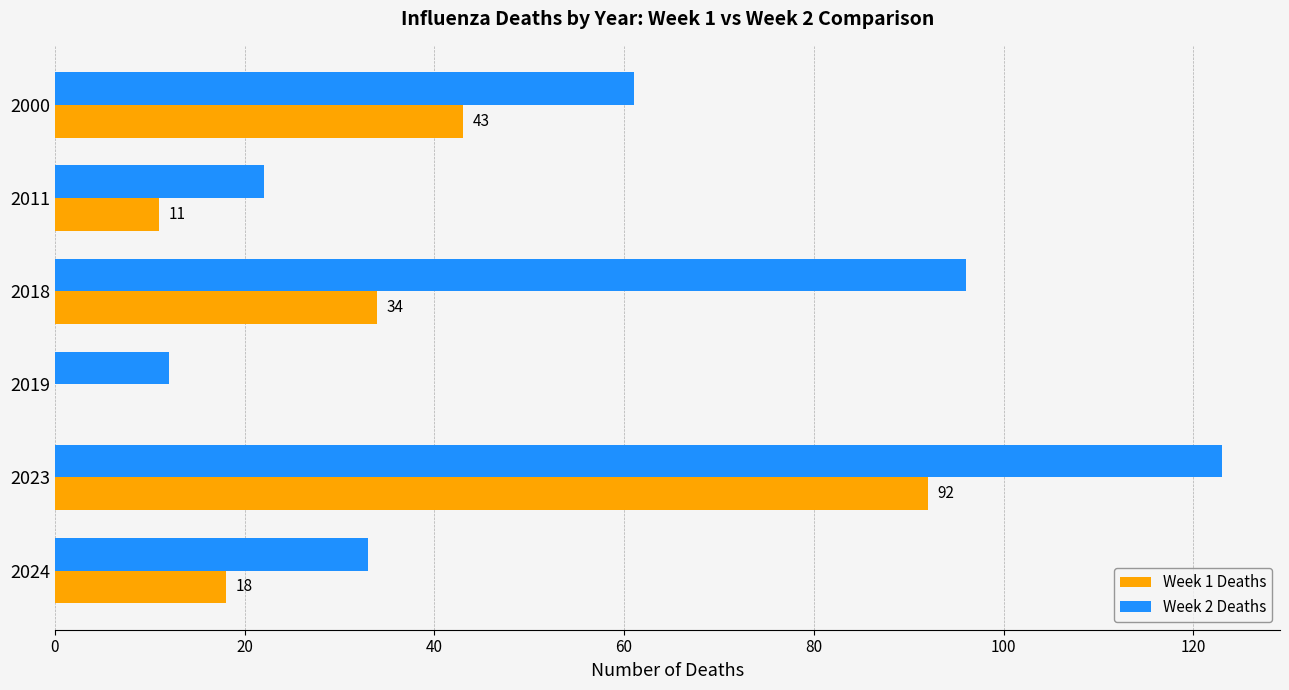

What is the sum of all Week 2 Deaths values?

347